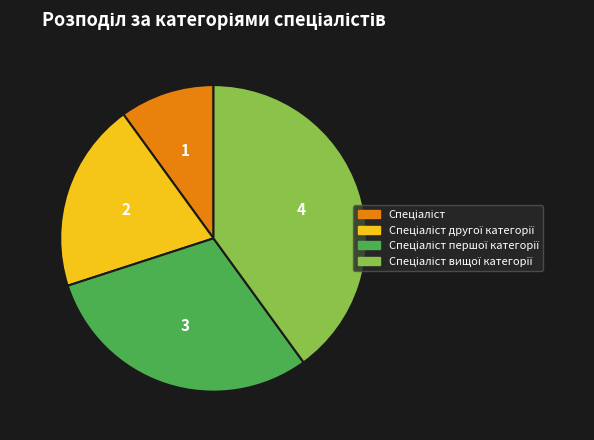

Does any single category account for the majority?

No